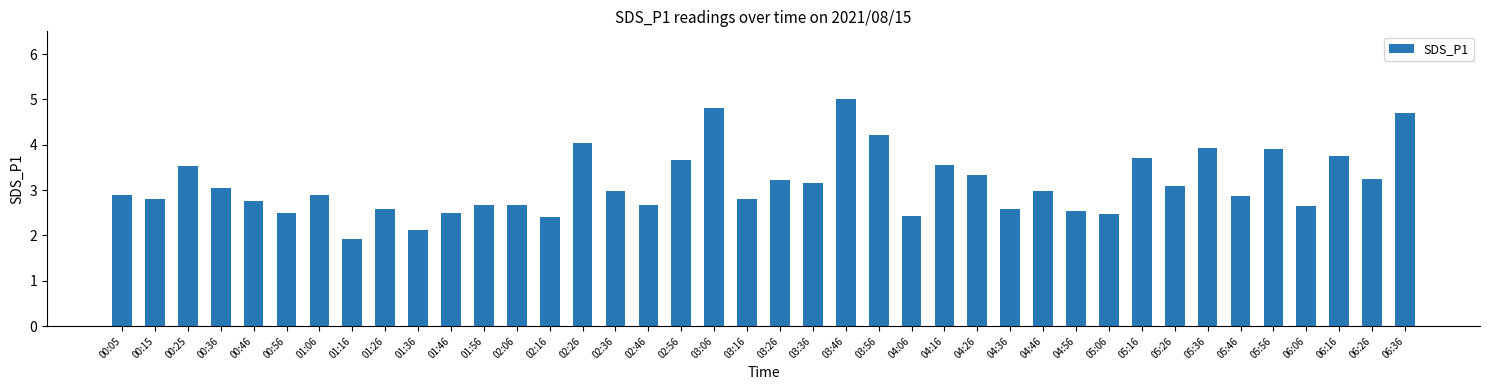

At which label does the data first exceed 2?

00:05